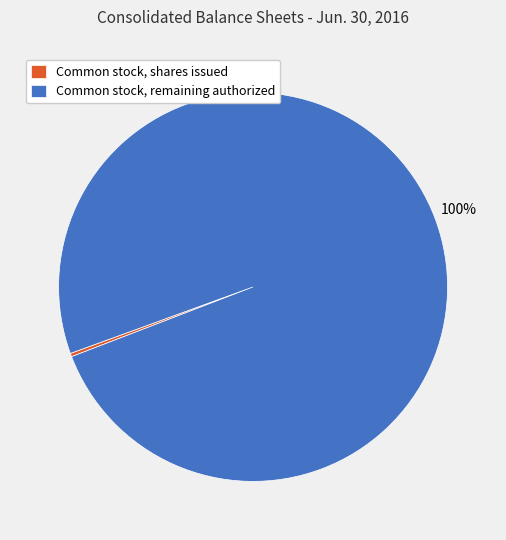

Which category has the smallest portion of the pie?

Common stock, shares issued